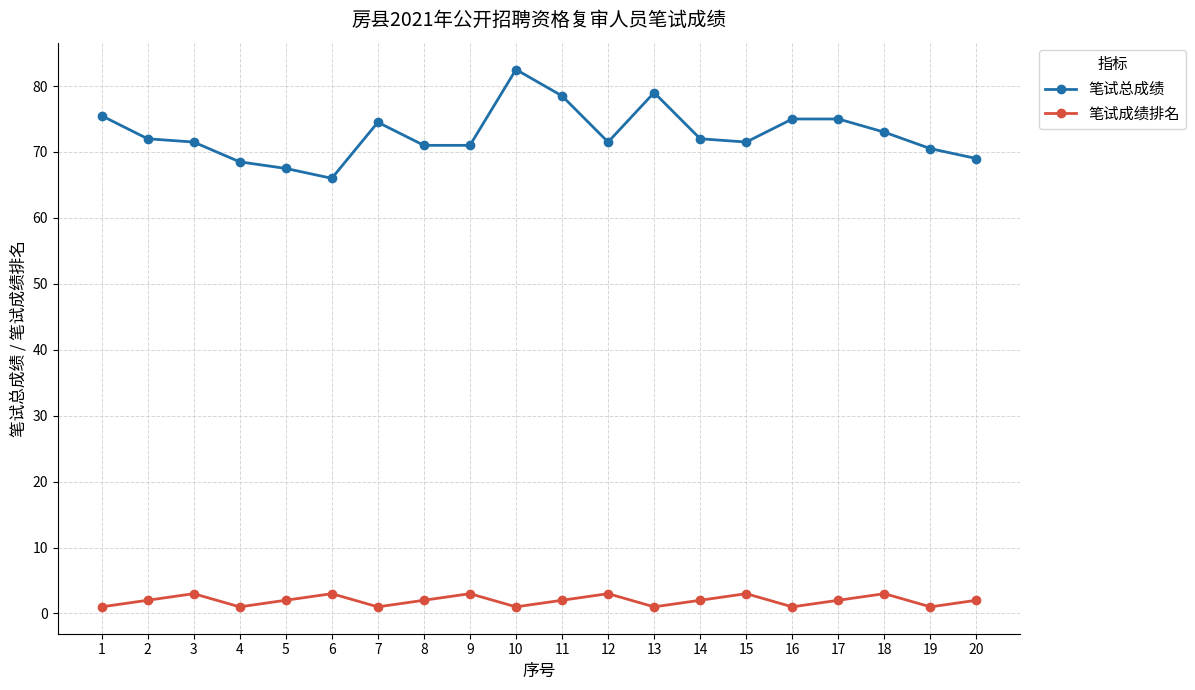

Where is the first local minimum for 笔试成绩排名?

4